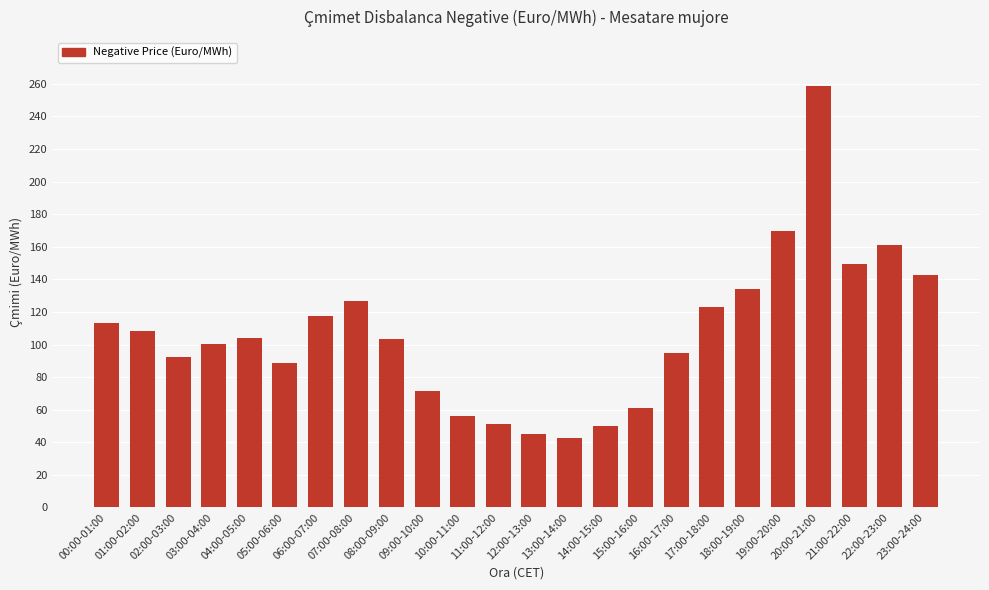

The value at 02:00-03:00 is 92.1. True or false?

True